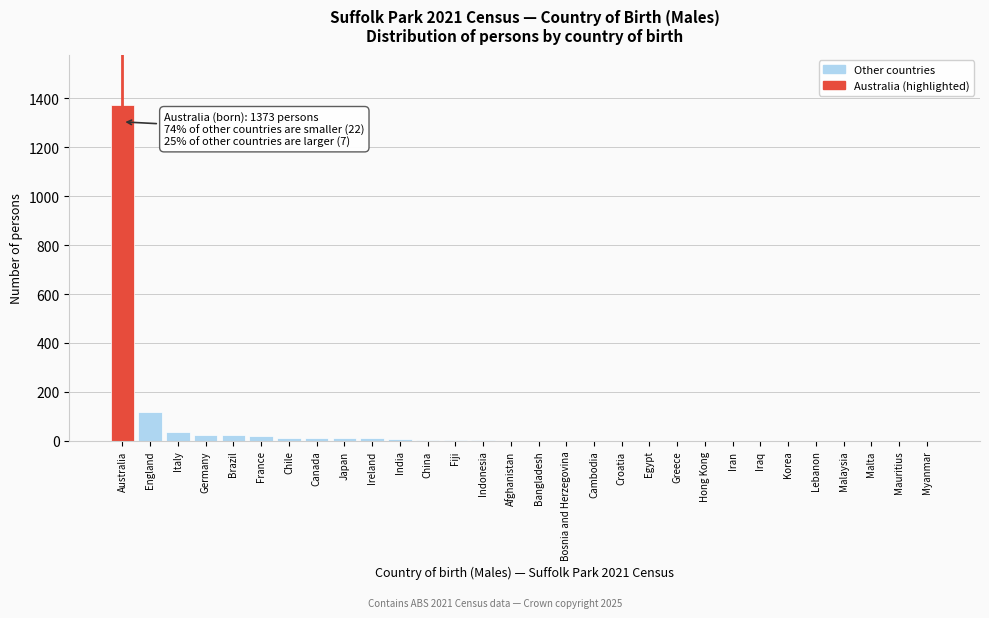

Which label corresponds to the largest value in the chart?

Australia